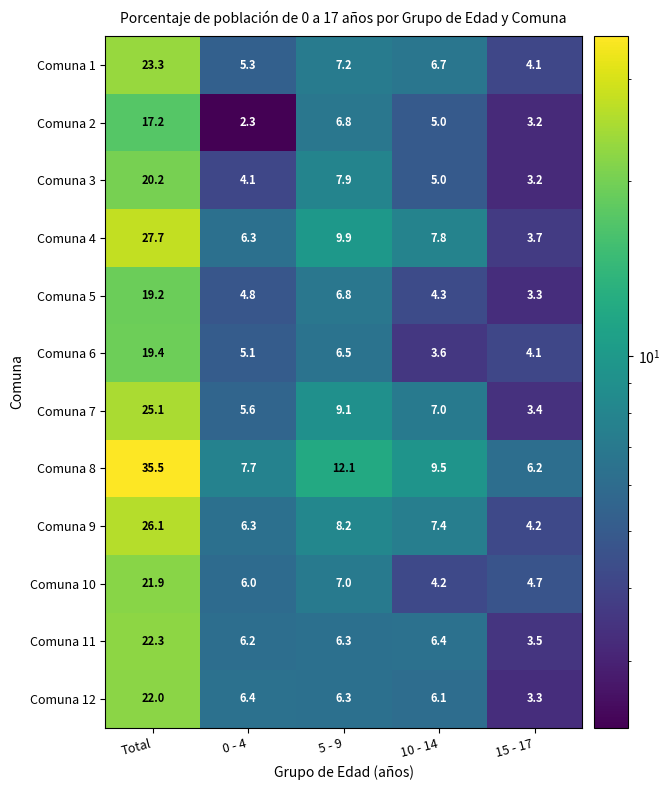

Is it true that Comuna 10 equals 4.2 at 10 - 14?

True